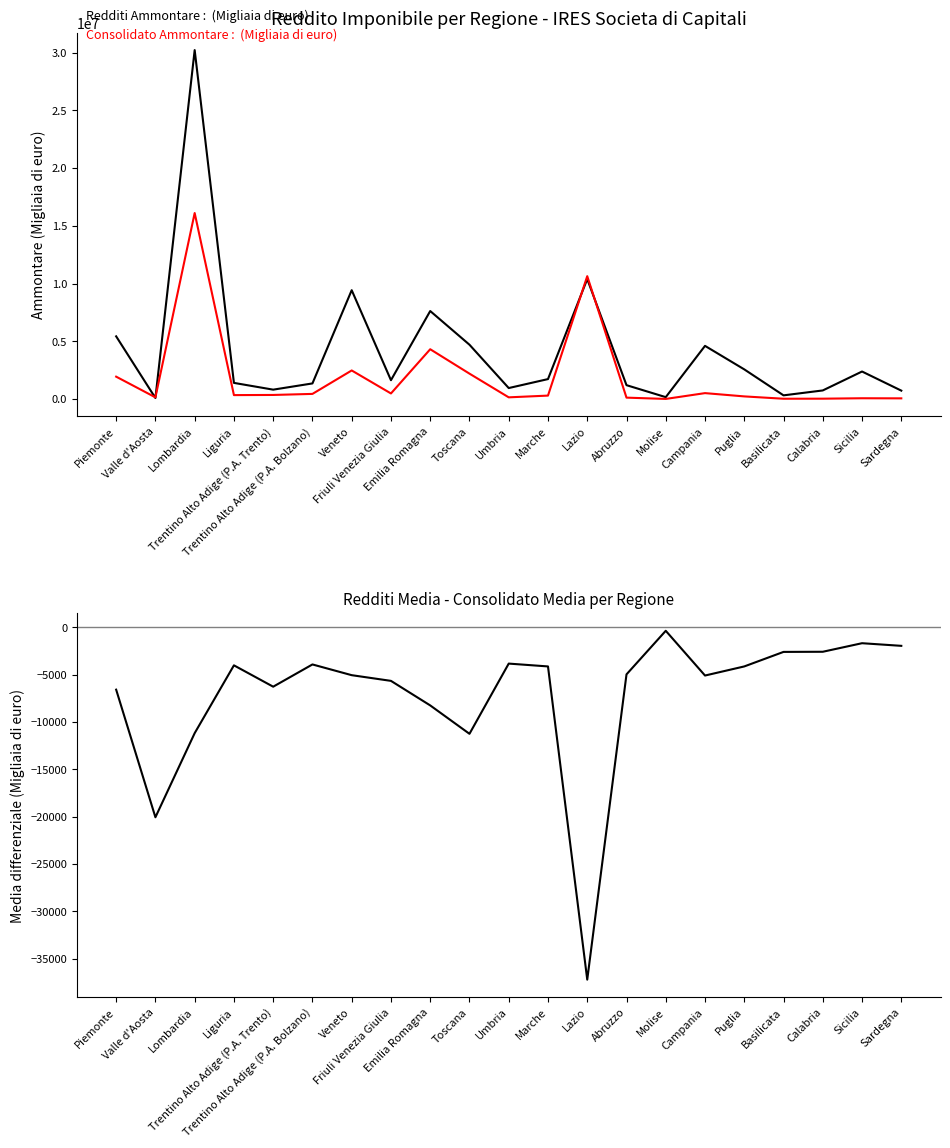

Where is the first local maximum for Media Redditi - Media Consolidato?

Liguria